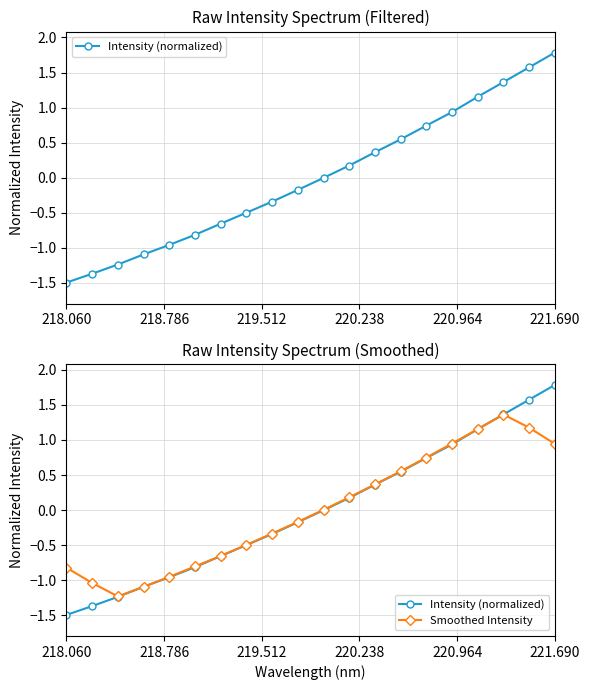

How many data points in Smoothed Intensity are less than 0?

10